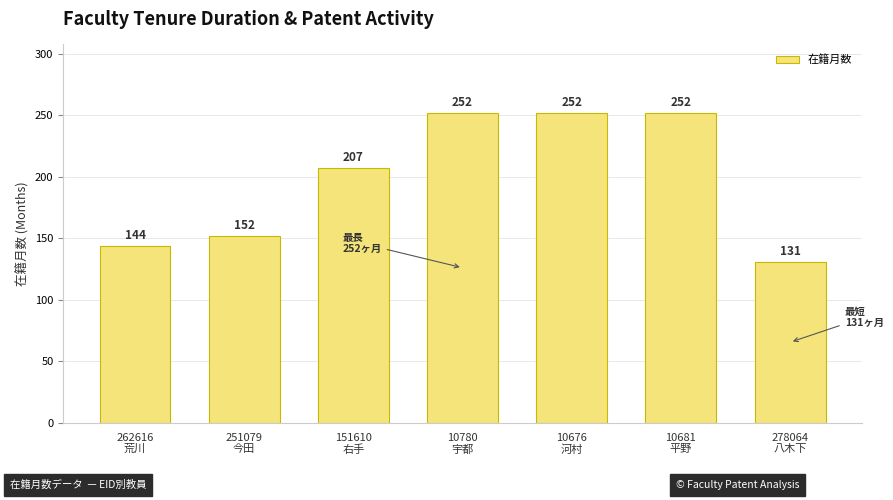

What is the maximum value shown in the chart?

252